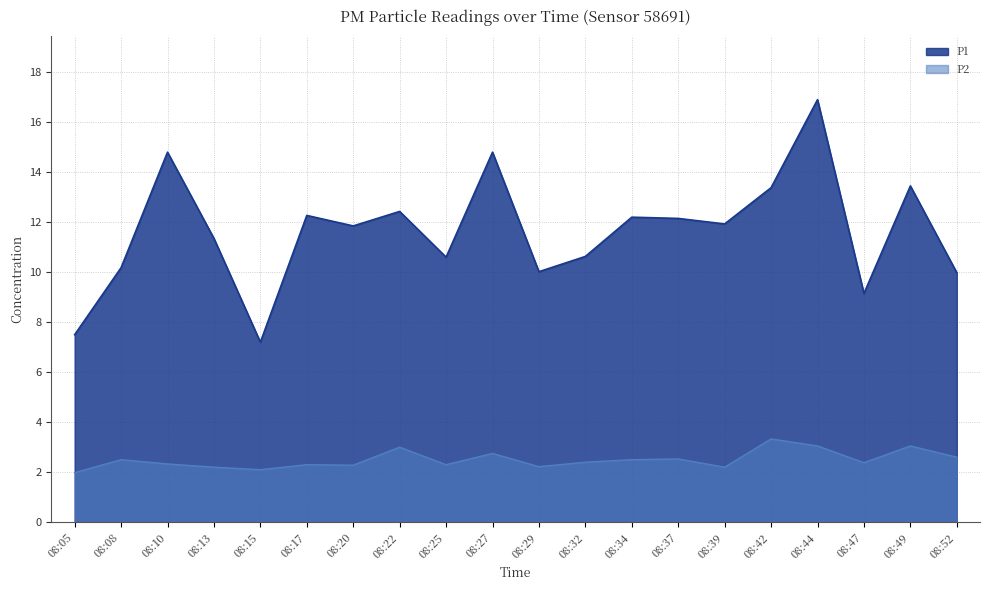

What is the maximum value for P2?

3.3